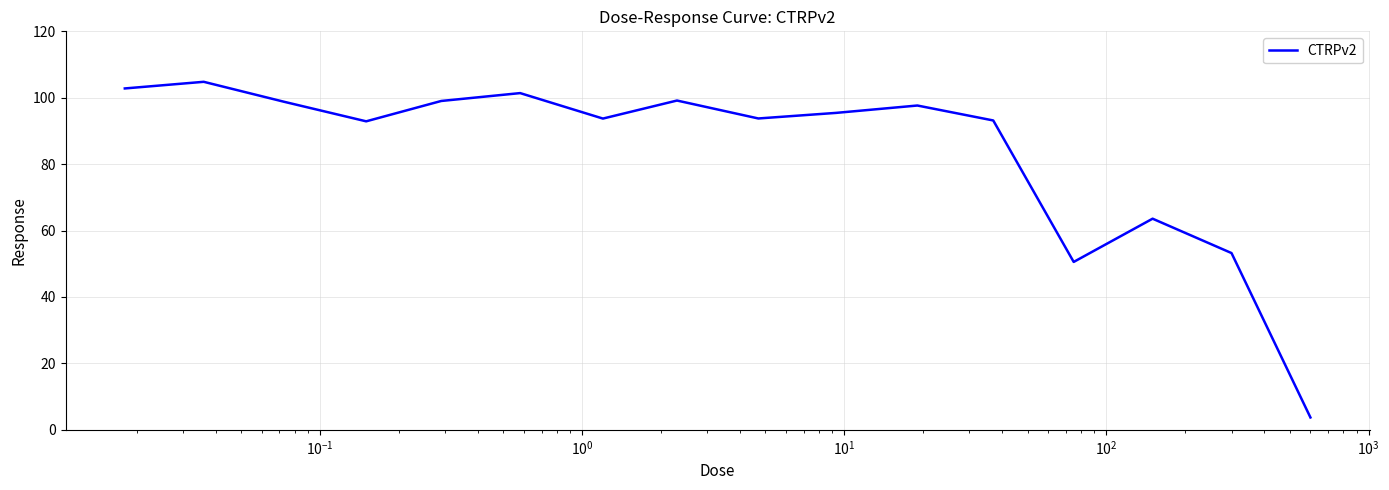

Is this an area chart (filled region under the line)?

No